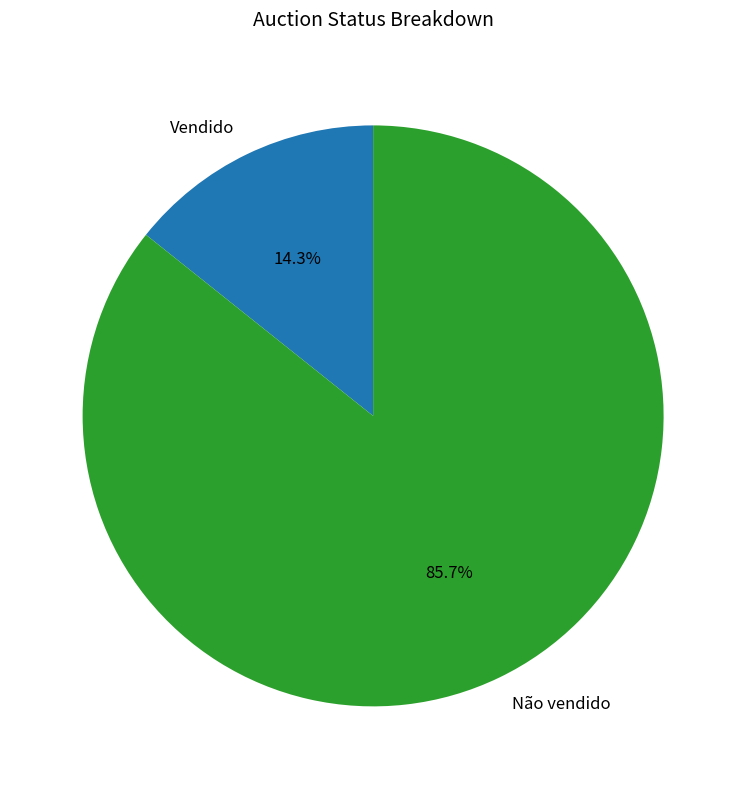

How many slices are in this pie chart?

2